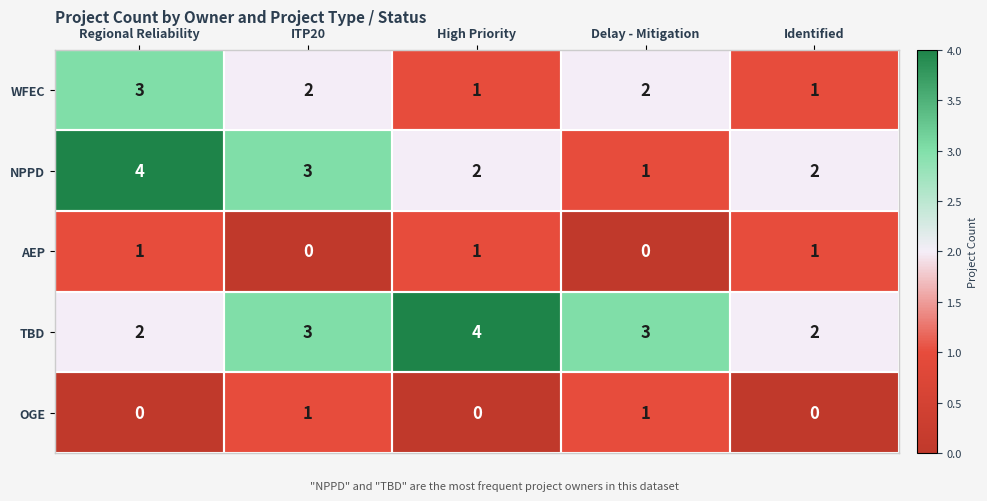

What is the spread (max minus min) of values at Regional Reliability?

4